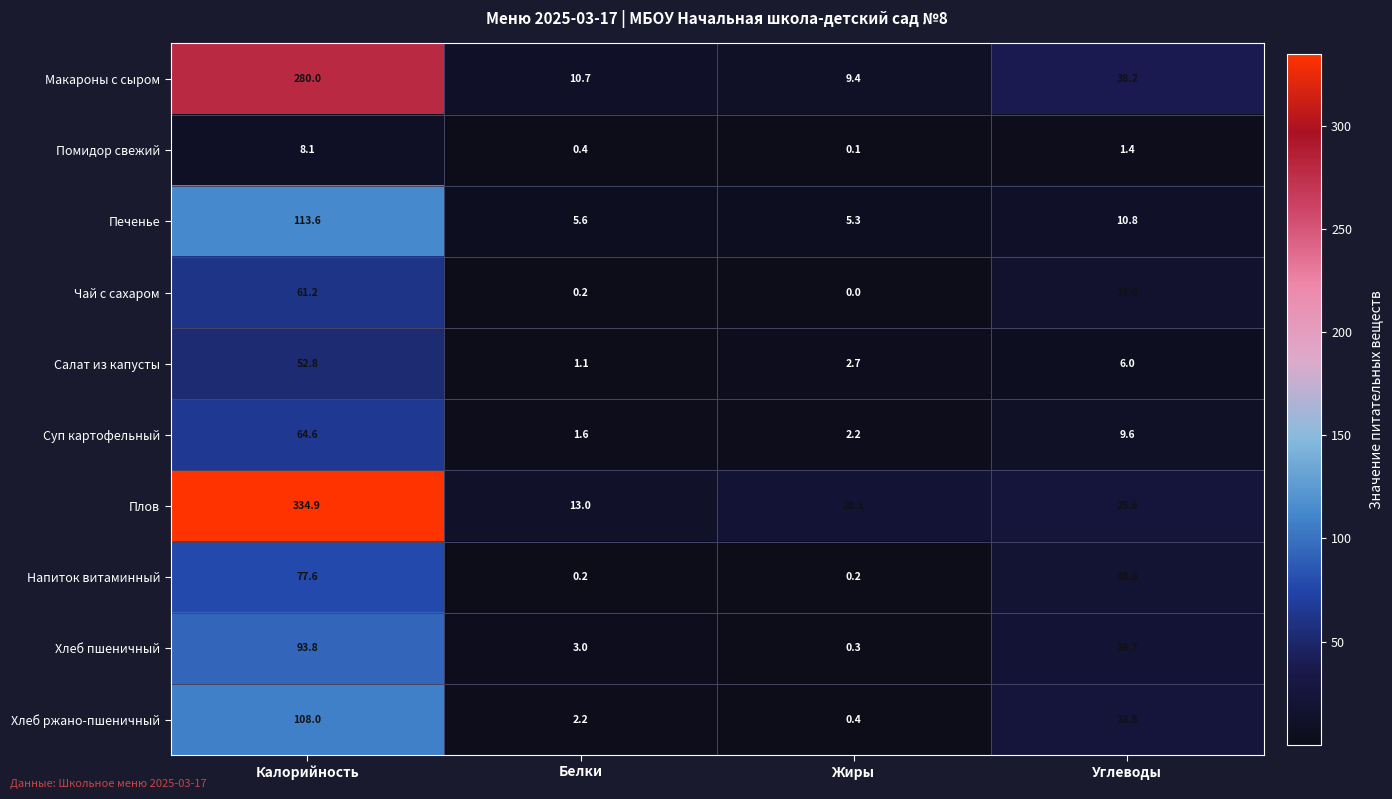

What is the difference between the maximum and minimum values in the Помидор свежий series?

8.0